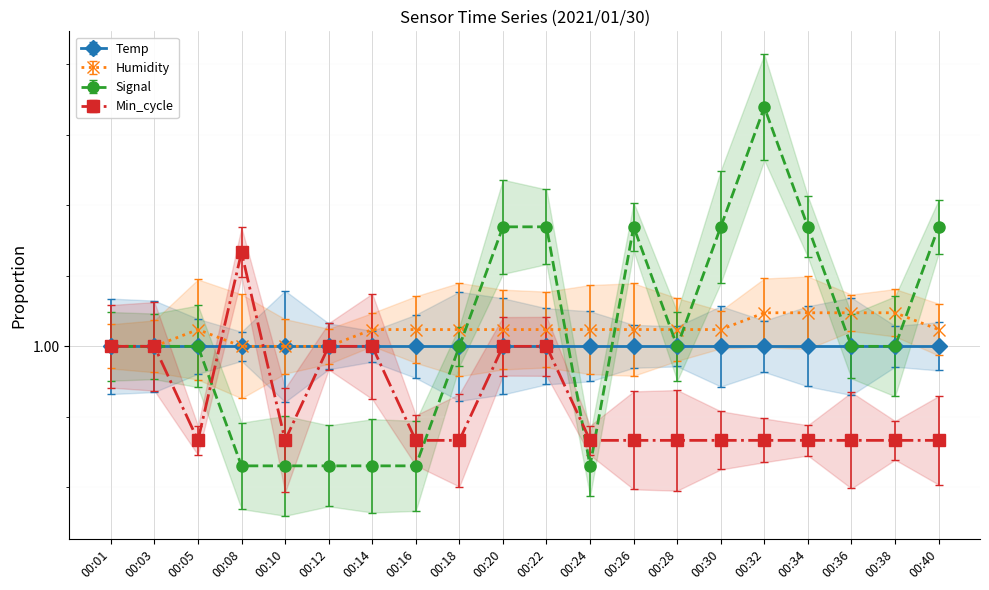

Count the Min_cycle values in the range 0 to 1.

19